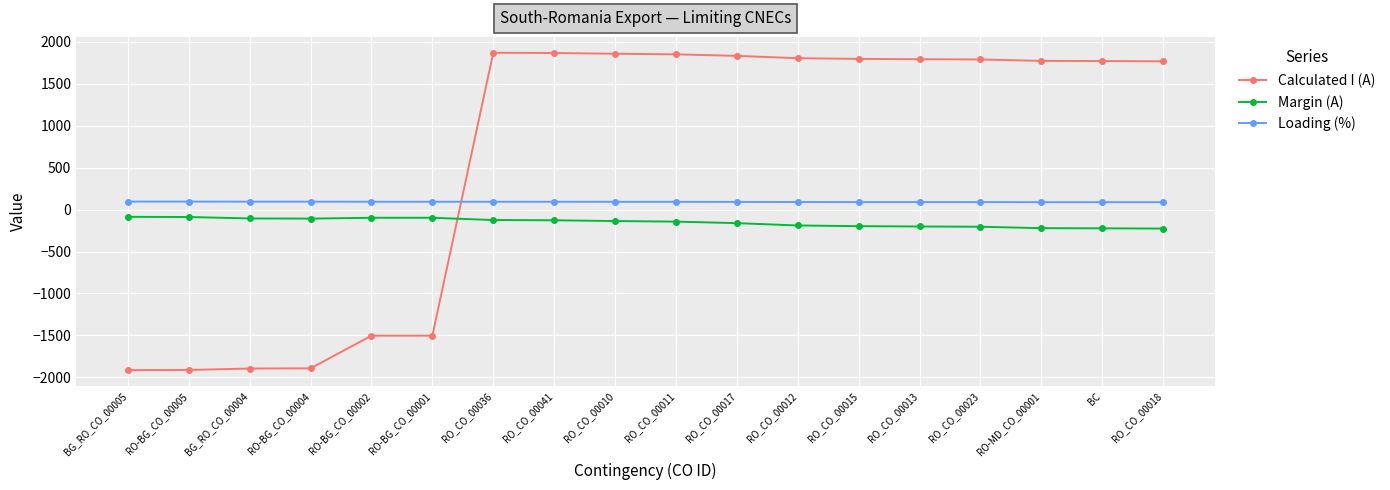

What is the total value across all series at RO_CO_00023?

1677